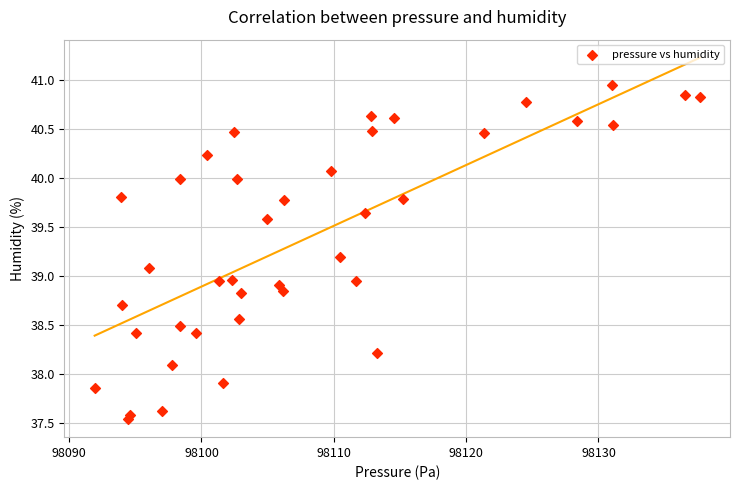

What is the range of X values (max minus min)?

45.7